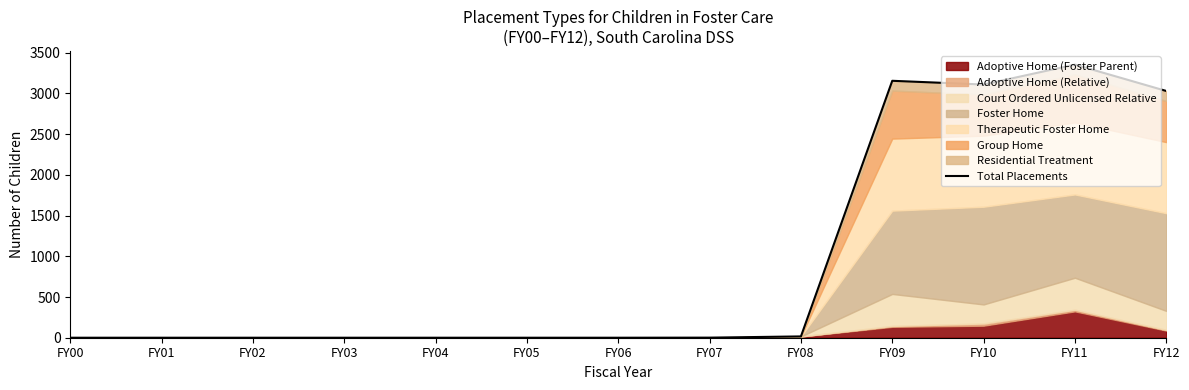

Reading left to right, transcribe all the data shown in this chart.

0	0	0	0	0	0	0	1	16	3156	3110	3355	3031